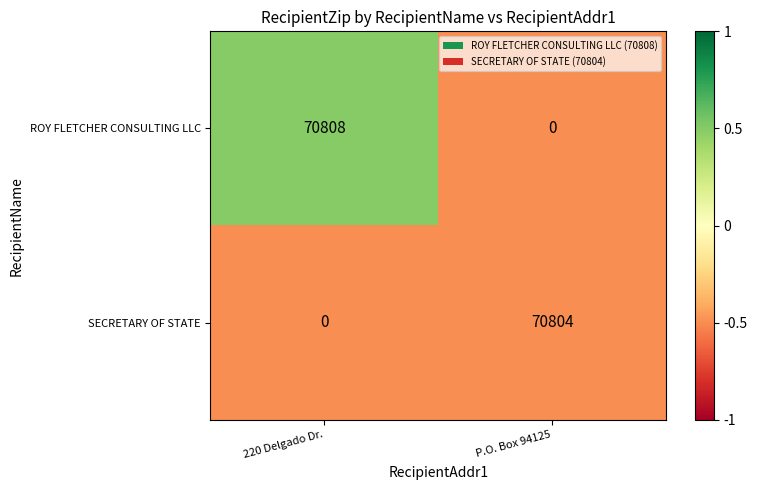

How many distinct data groups are displayed?

2